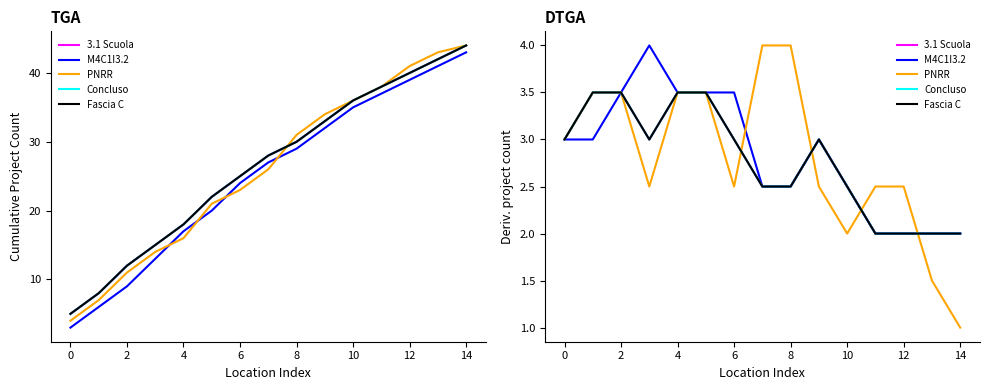

True or false: Concluso and M4C1I3.2 intersect in this chart.

False